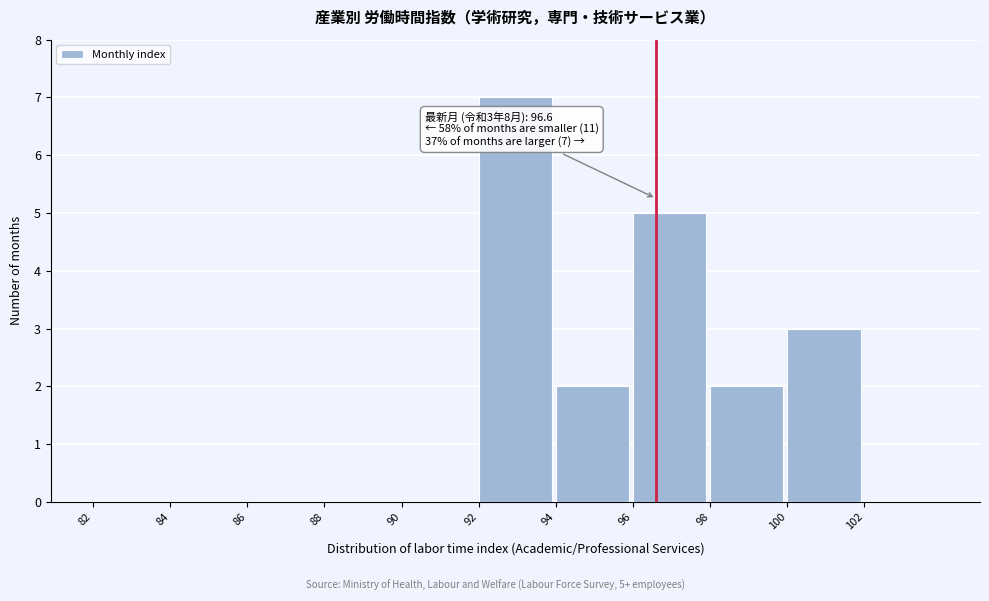

Over which range of the x-axis is the bar tallest?

92 to 94